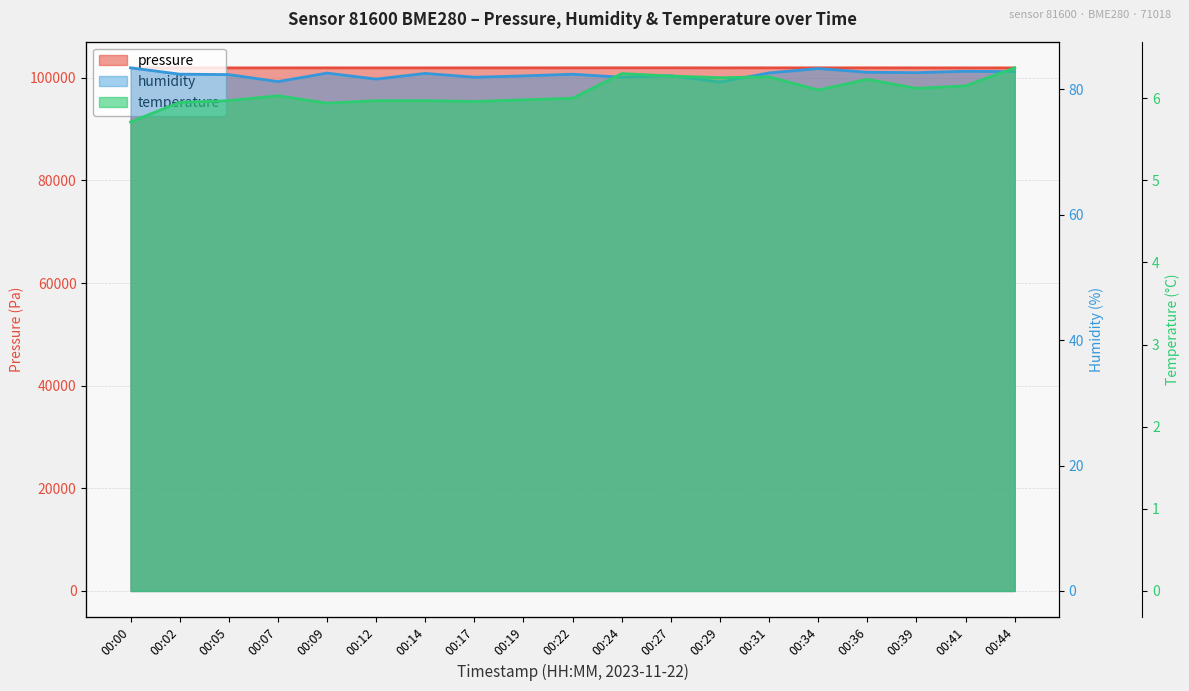

Which series has the largest total across all categories?

pressure